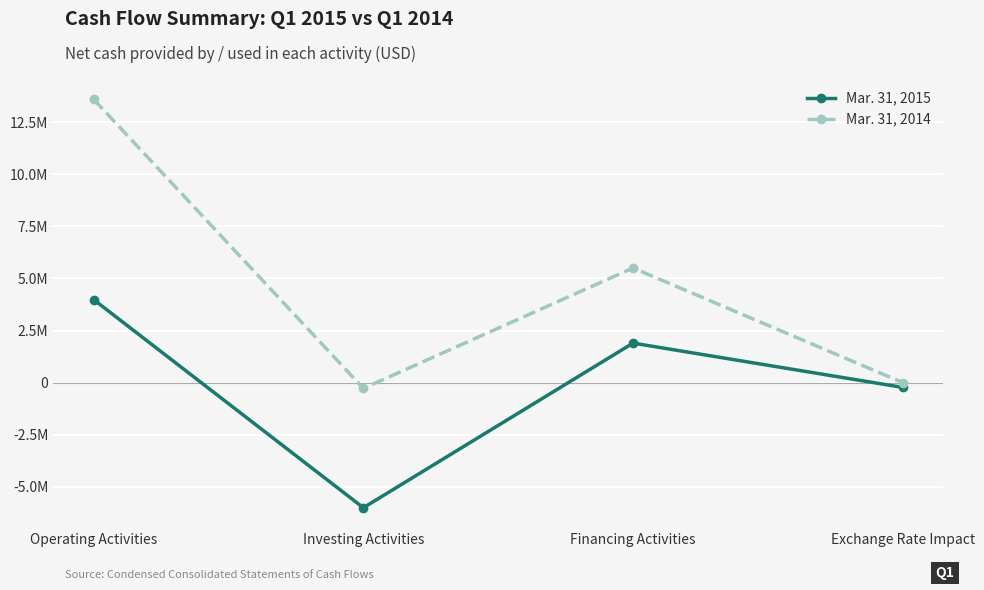

Is this an area chart (filled region under the line)?

No